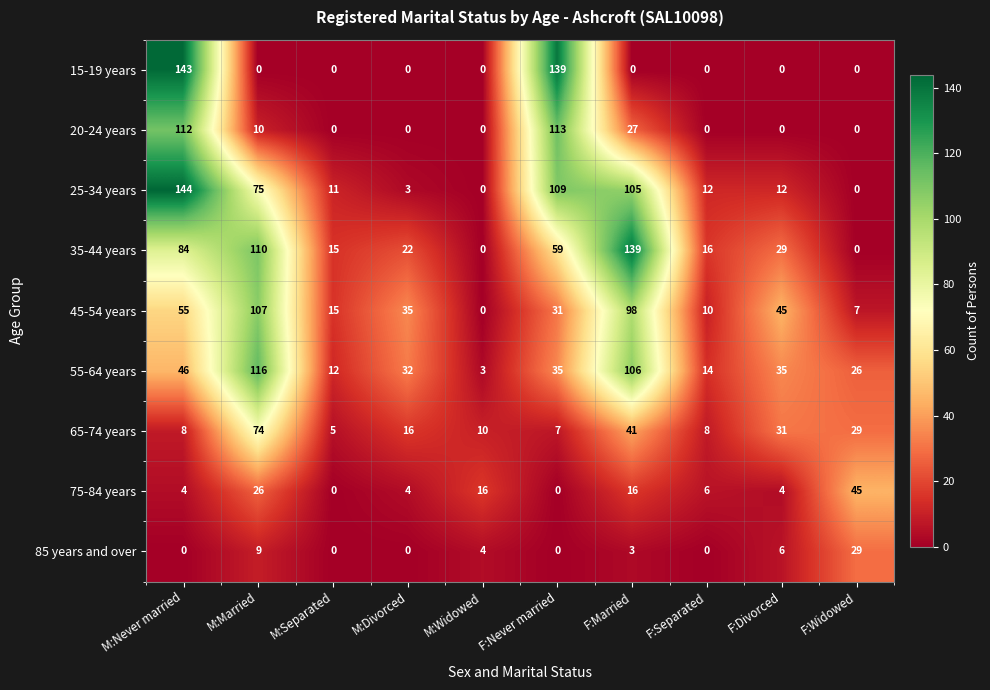

Which category has the highest value across all series?

M:Never married